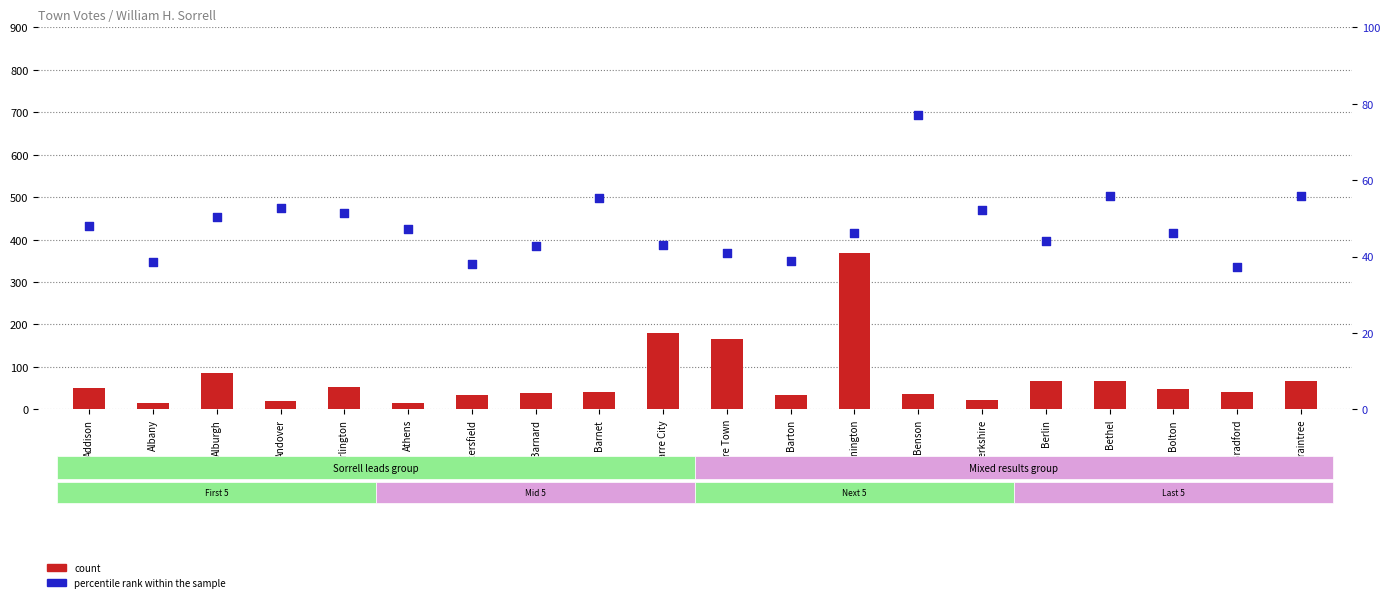

Which series reaches the maximum Y coordinate?

count